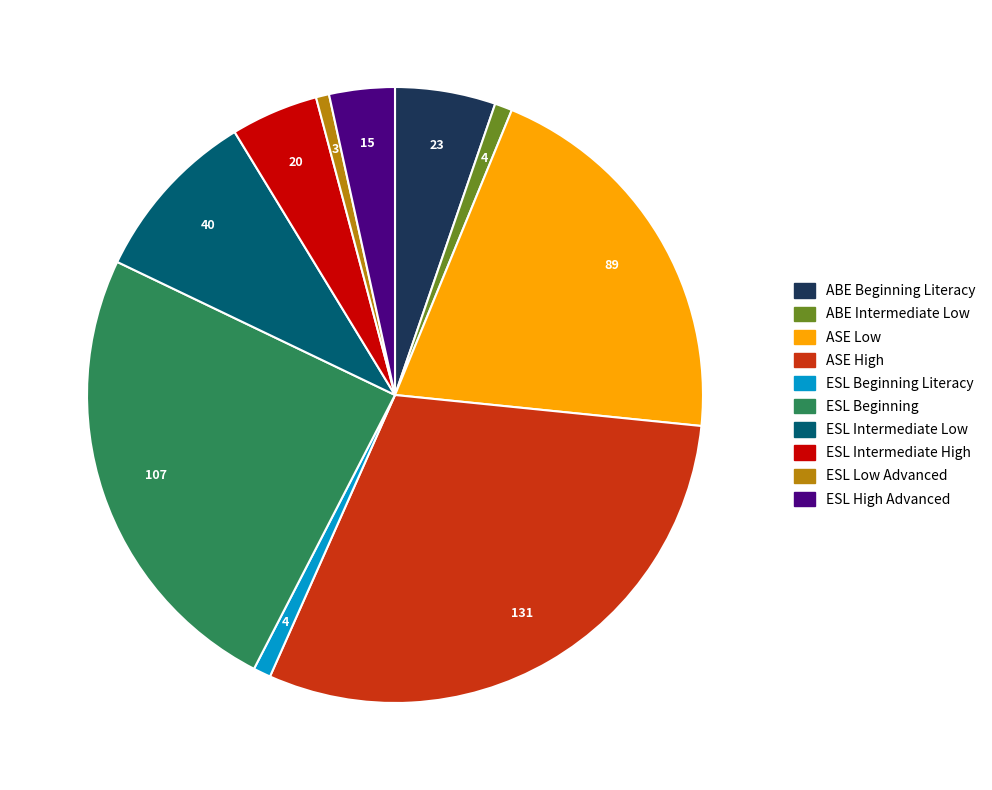

Is there any slice that represents more than half of the pie?

No